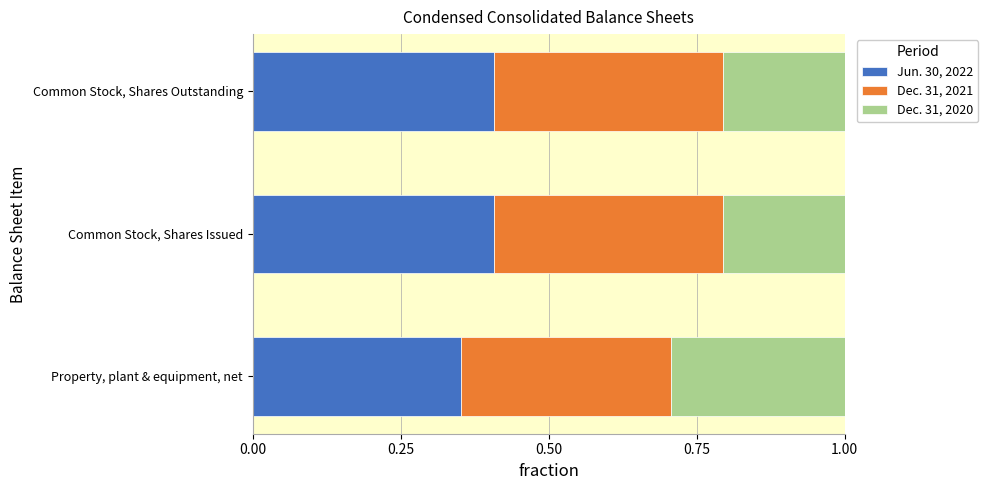

Is it true that Jun. 30, 2022 equals 0.4 at Common Stock, Shares Outstanding?

True